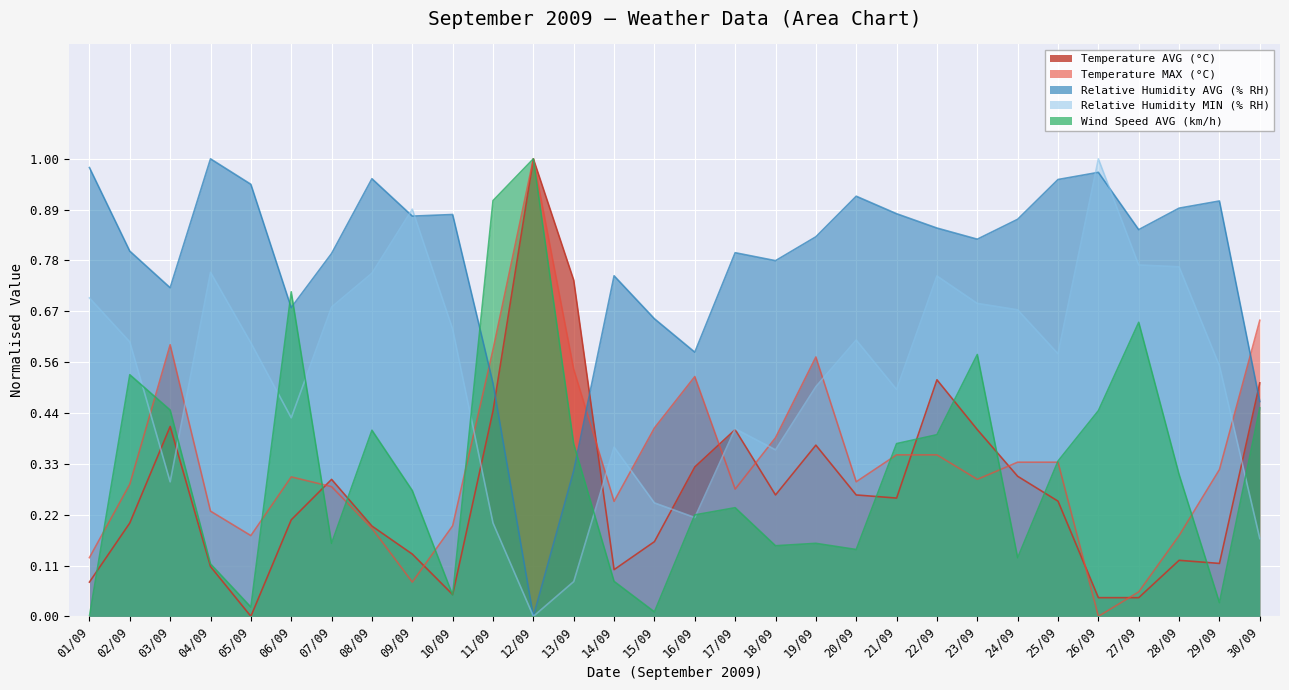

How many data points in Relative Humidity MIN (% RH) are above 0?

29